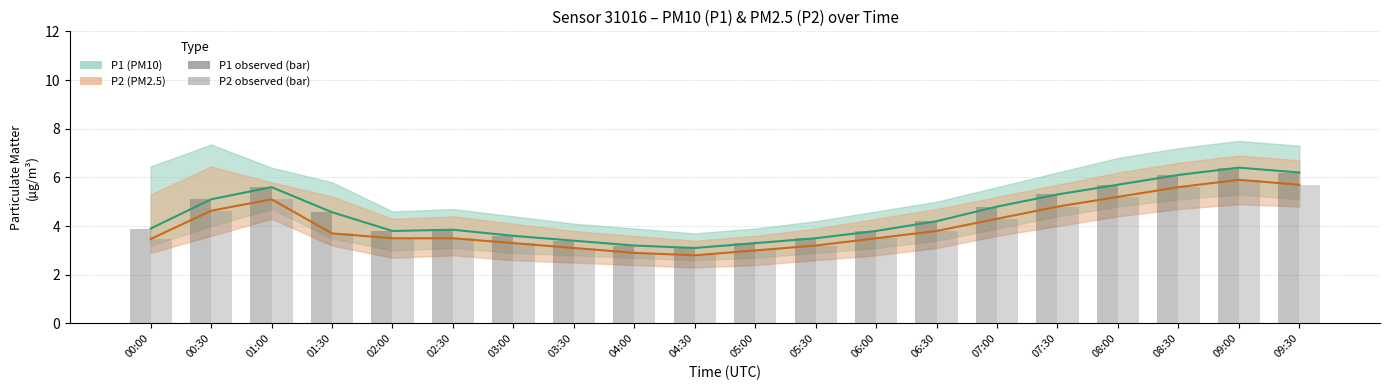

Which series has the widest spread of values?

P1 (PM10)